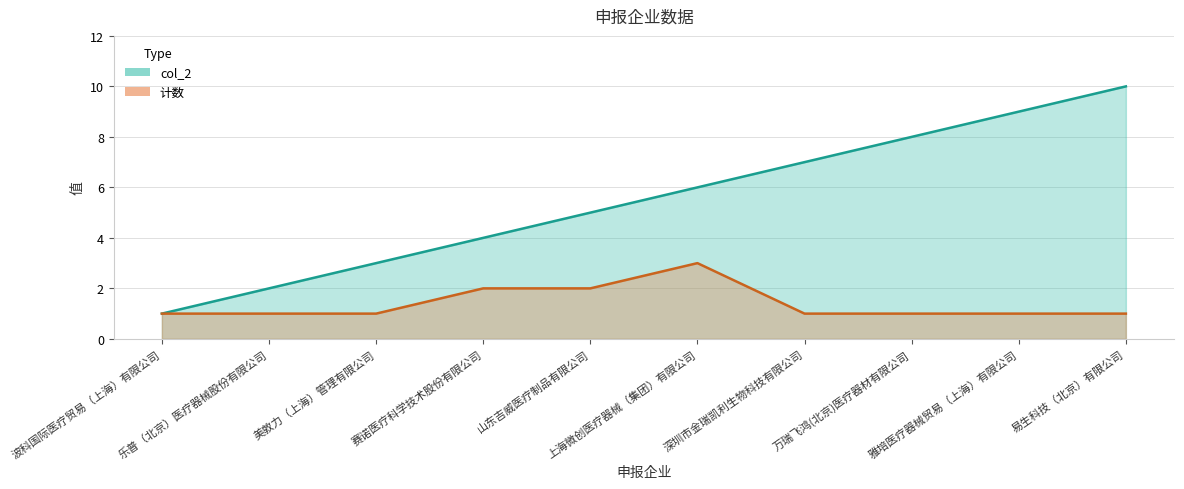

Is it true that the value at 万瑞飞鸿(北京)医疗器材有限公司 is 3?

False